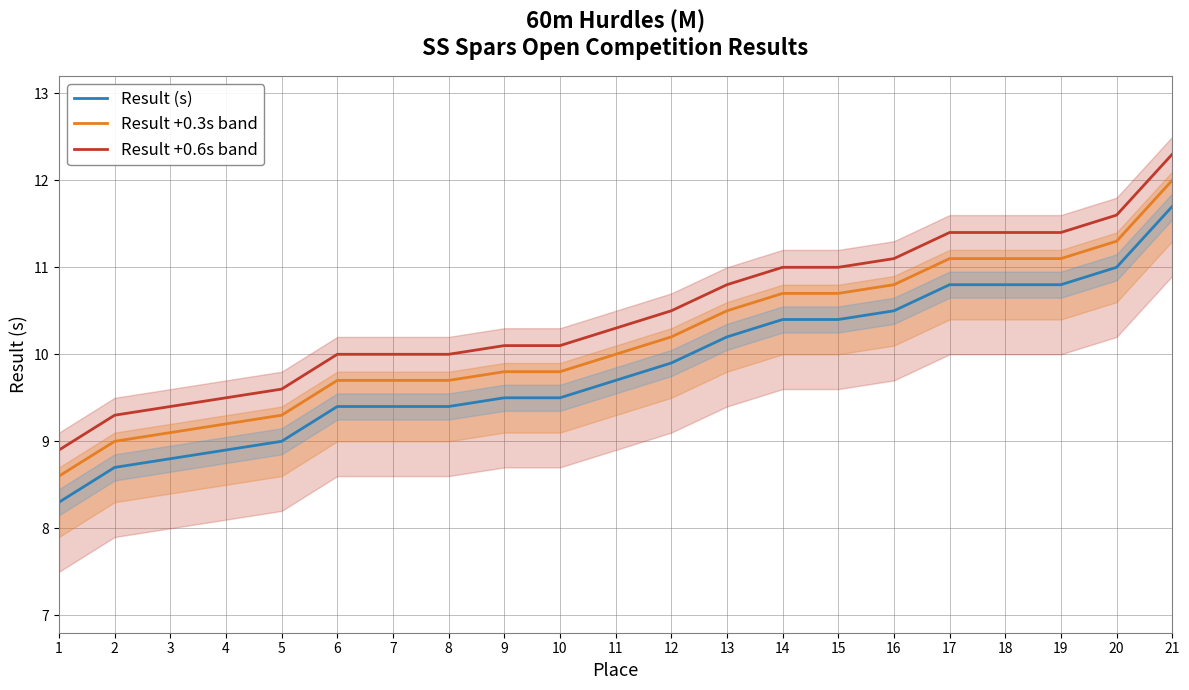

Between 18 and 19, which is larger?

18